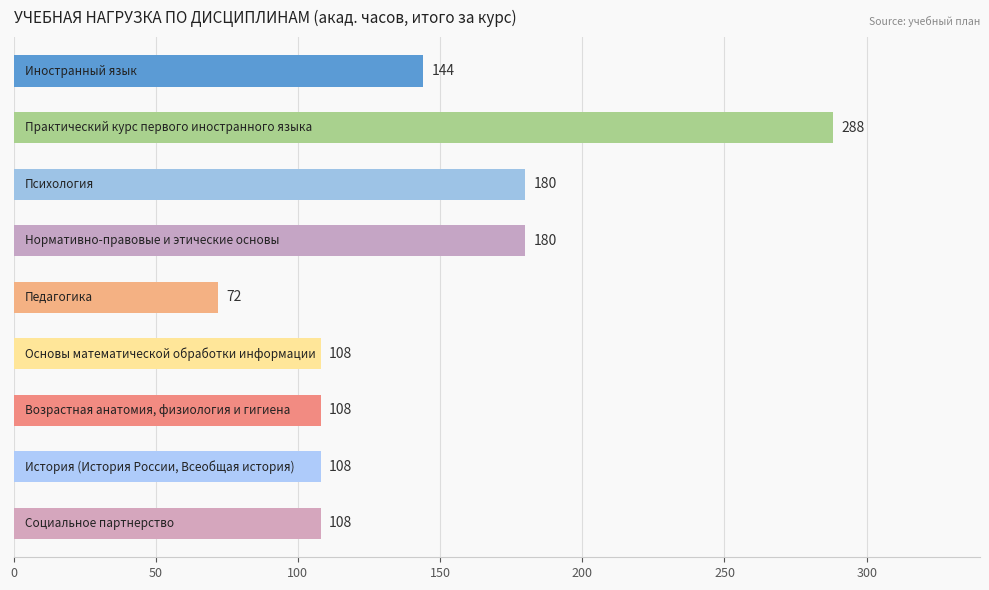

What is the average value?

144